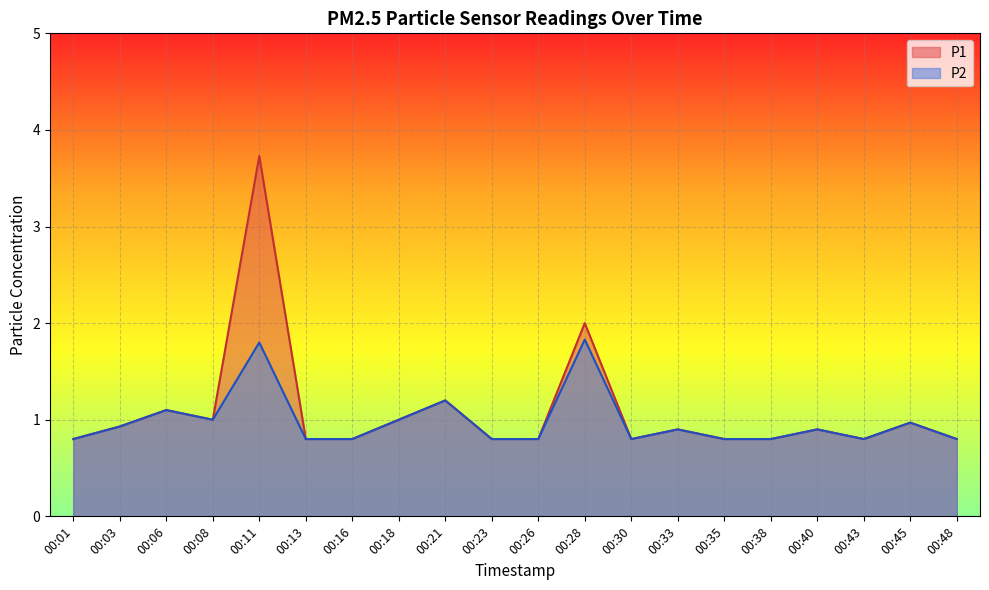

What is the total value across all series at 00:43?

1.6